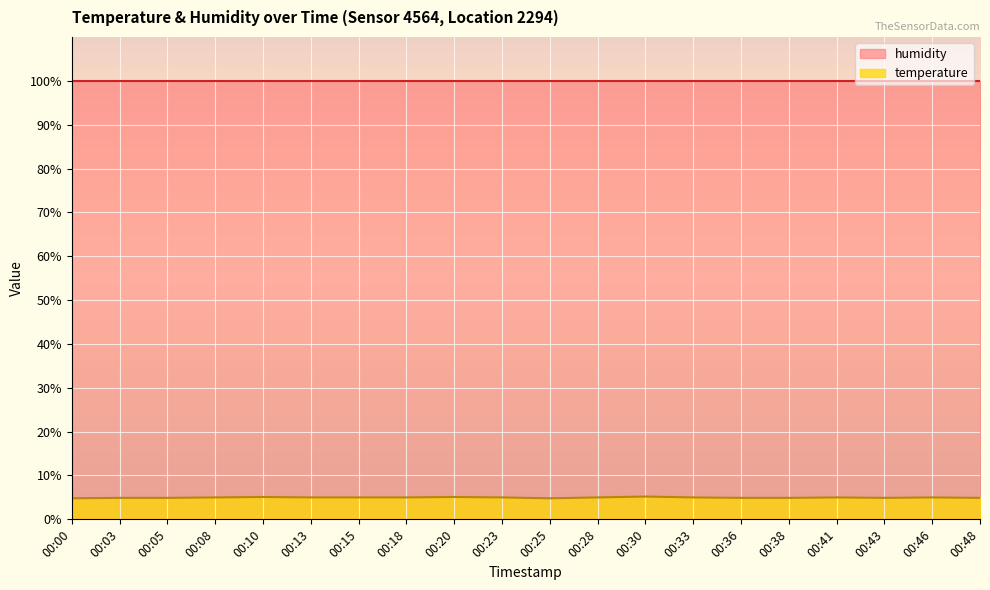

Reading left to right, transcribe all the data shown in this chart.

4.8	4.9	4.9	5.0	5.1	5.0	5.0	5.0	5.1	5.0	4.8	5.0	5.2	5.0	4.9	4.9	5.0	4.9	5.0	4.9